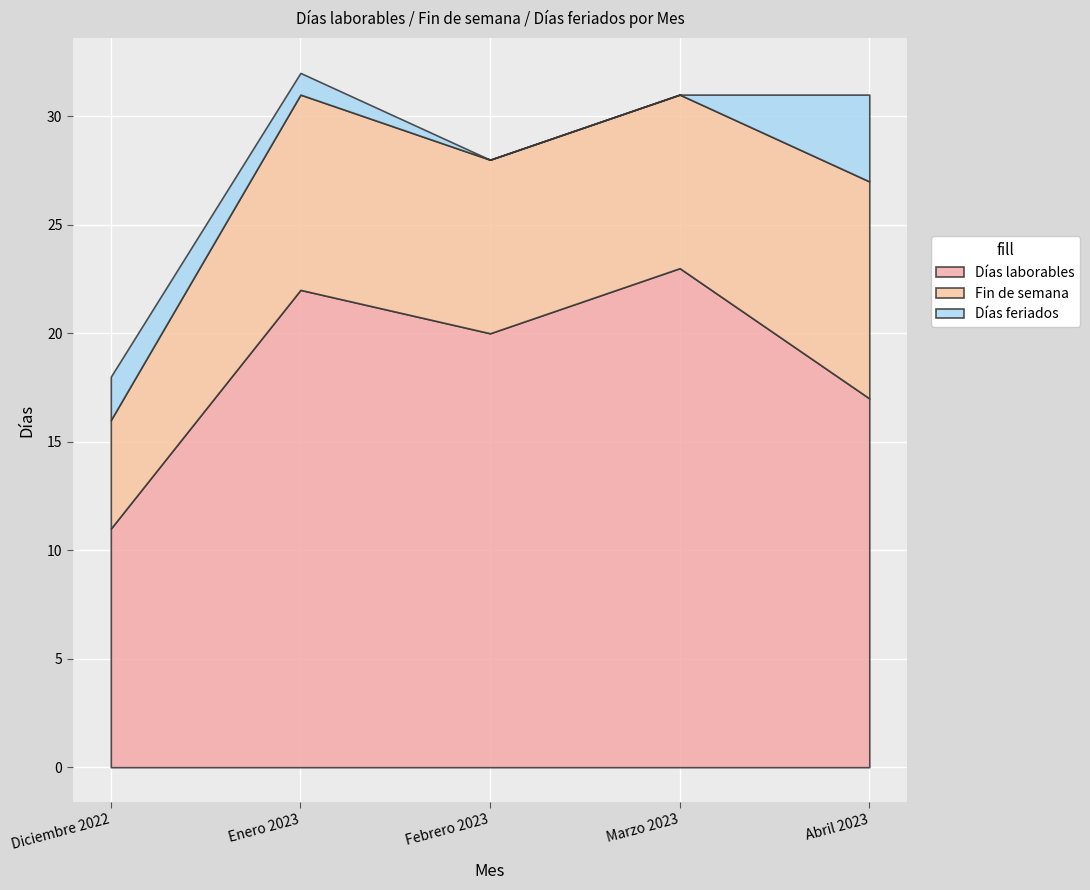

True or false: Días laborables and Fin de semana cross at least once.

False